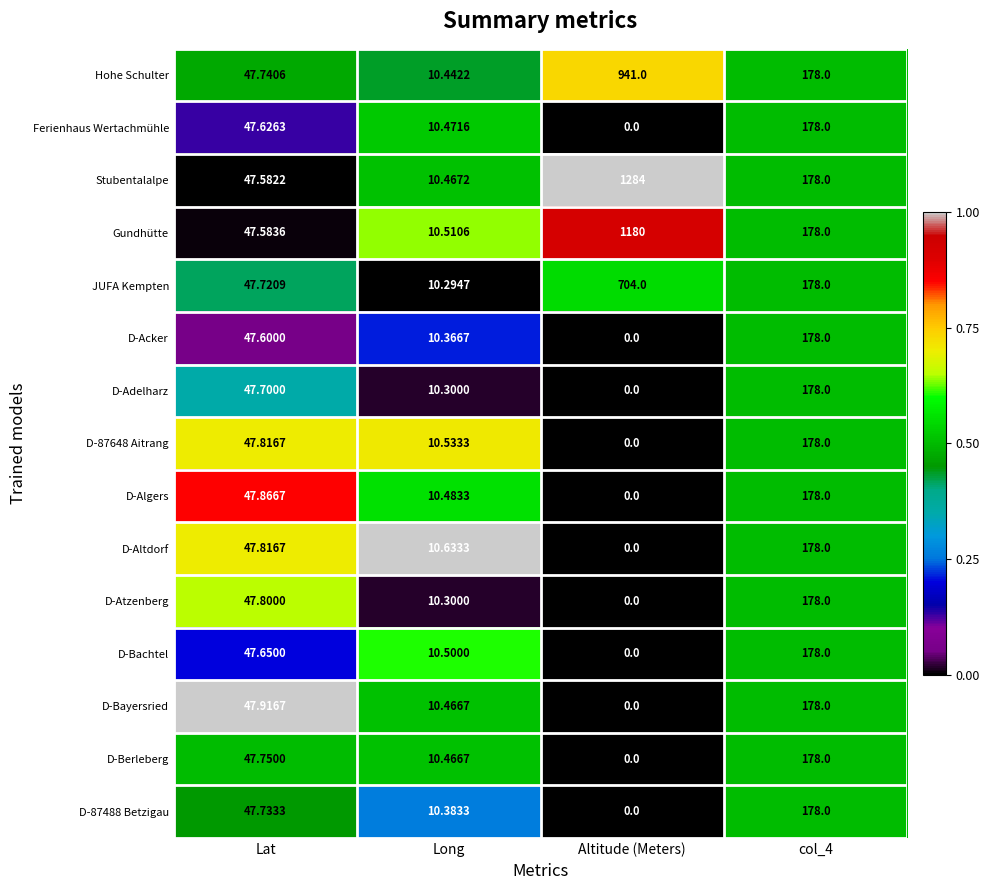

Which label corresponds to the largest value in the chart?

Altitude (Meters)